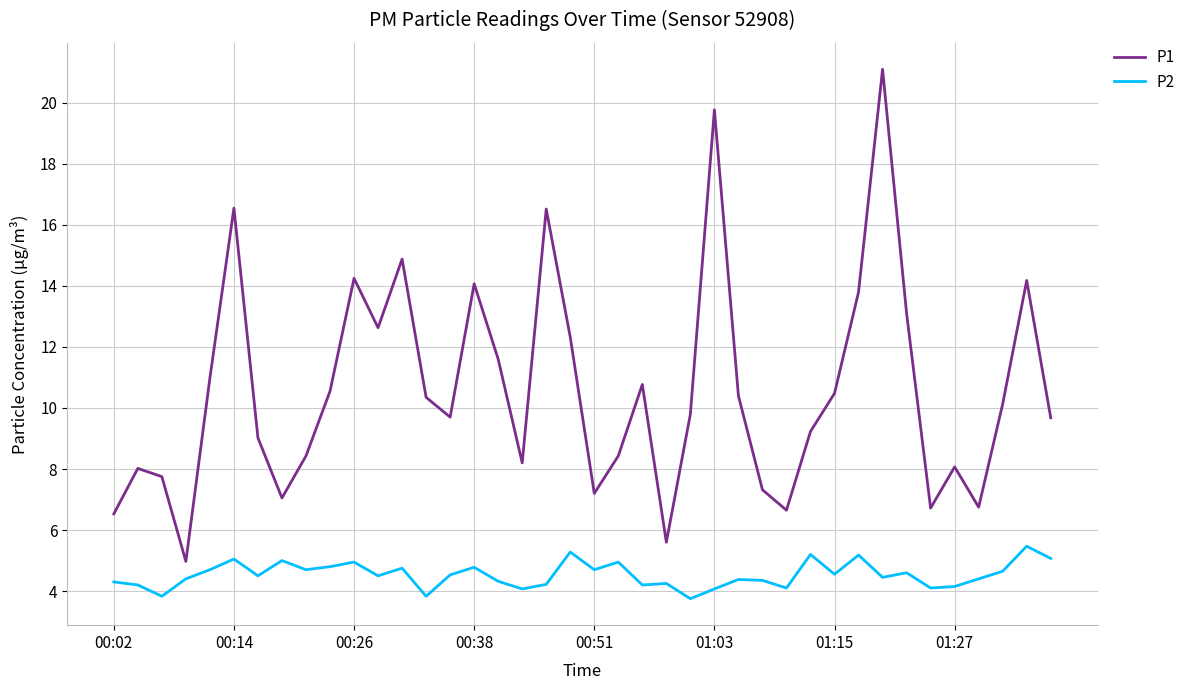

What is the maximum value for P2?

5.5